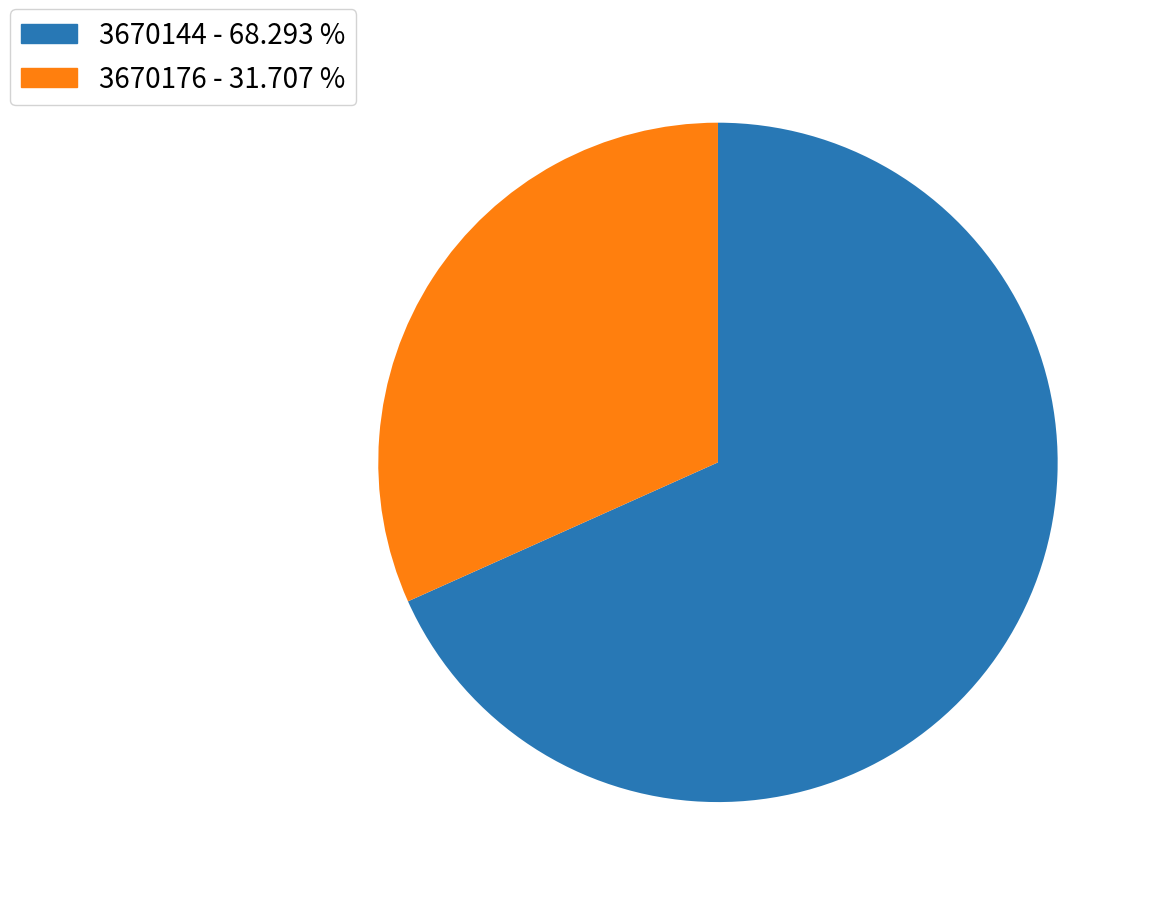

How many slices are in this pie chart?

2